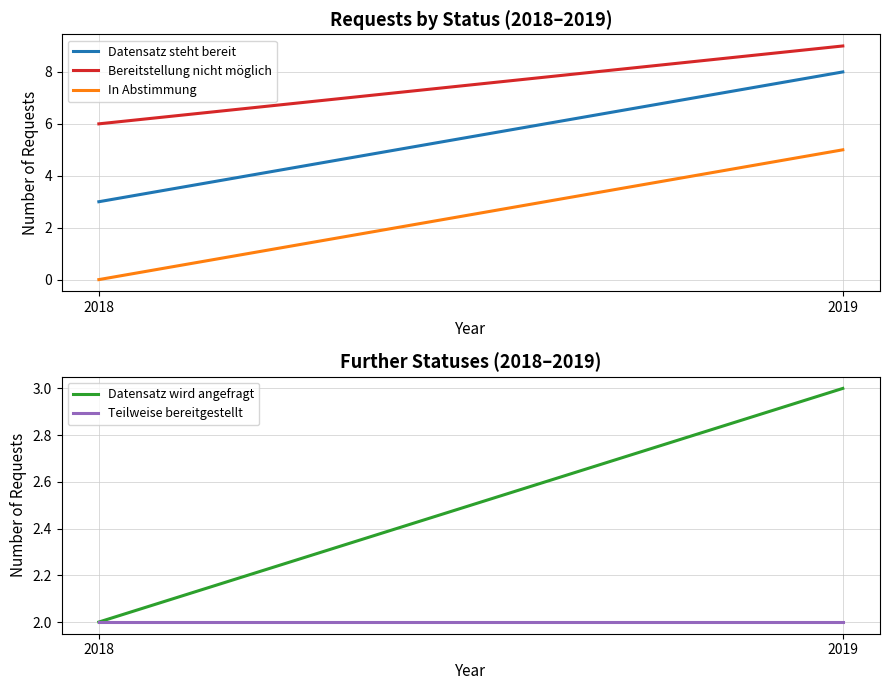

The value of Bereitstellung nicht möglich at 2019 is 3. True or false?

False